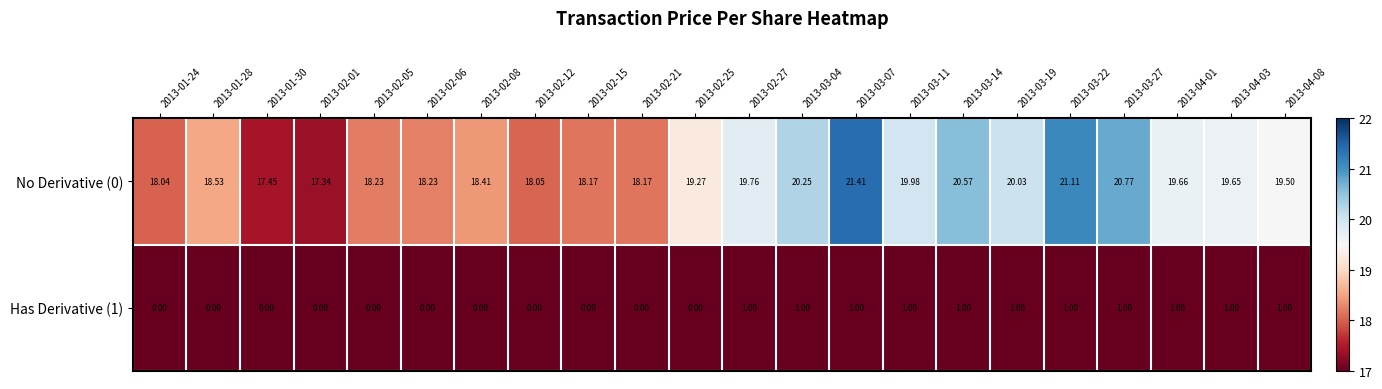

Is the value of Has Derivative (1) at 2013-02-27 greater than the value of No Derivative (0) at 2013-03-27?

No